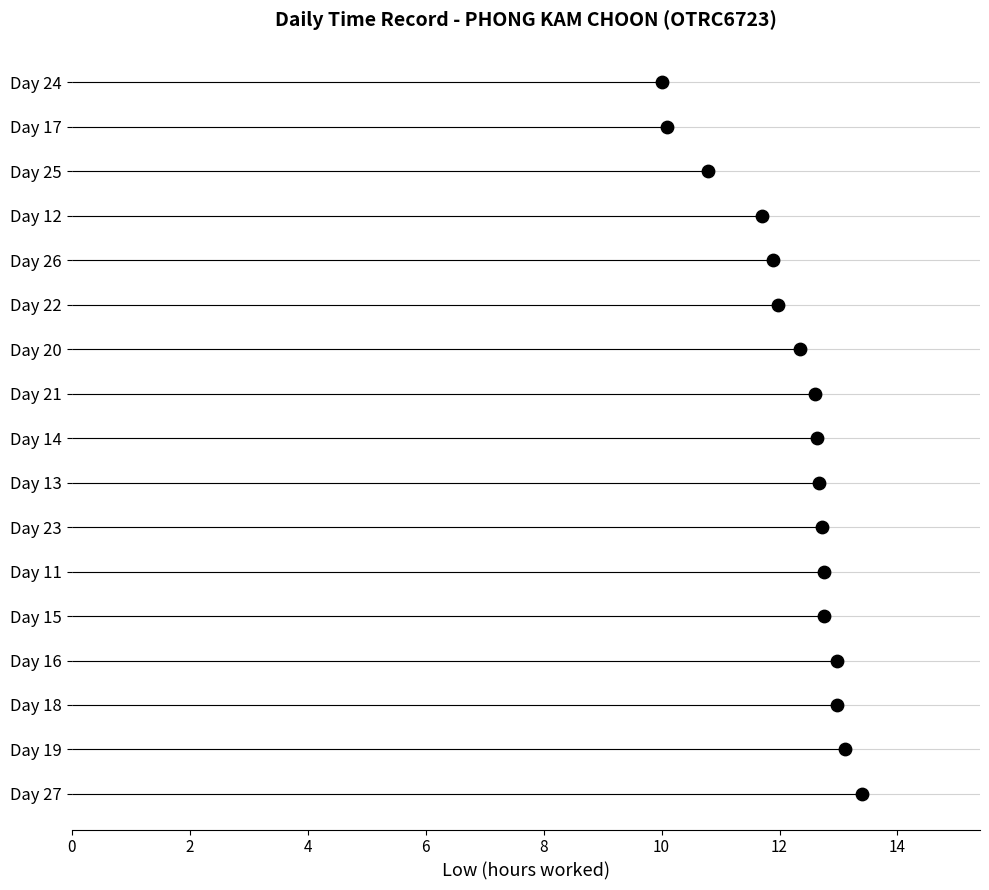

Which has a higher value, 6 or 14?

14